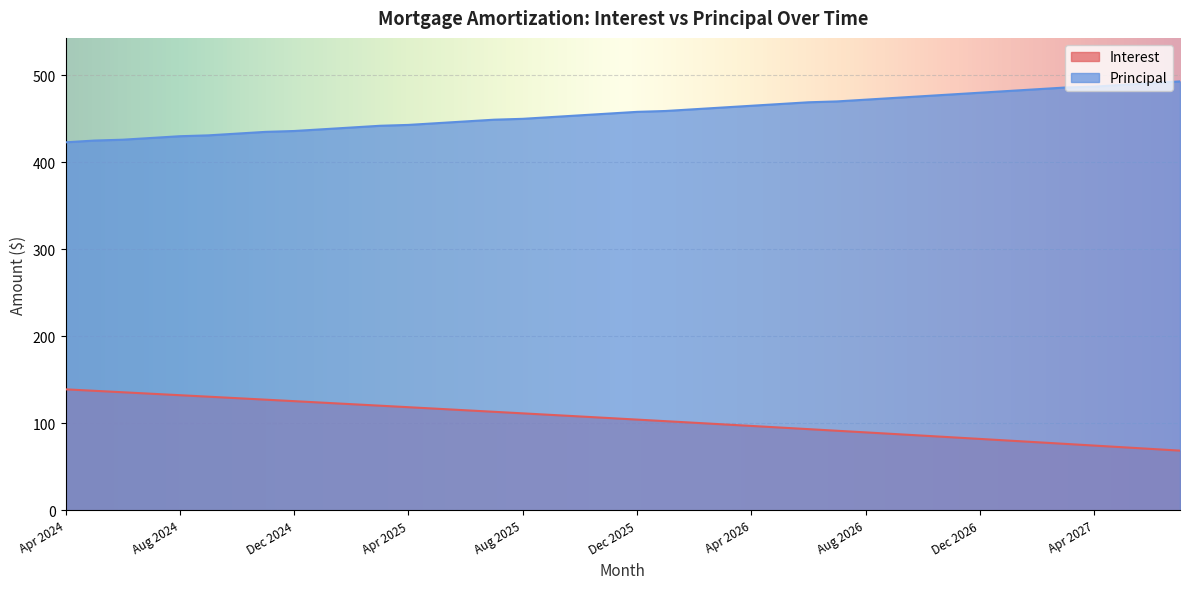

Which series has the largest total across all categories?

Principal